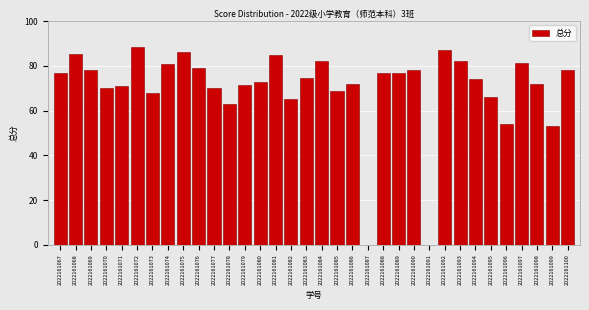

Approximately how many times larger is the value at 2022161086 compared to 2022161082?

1.1